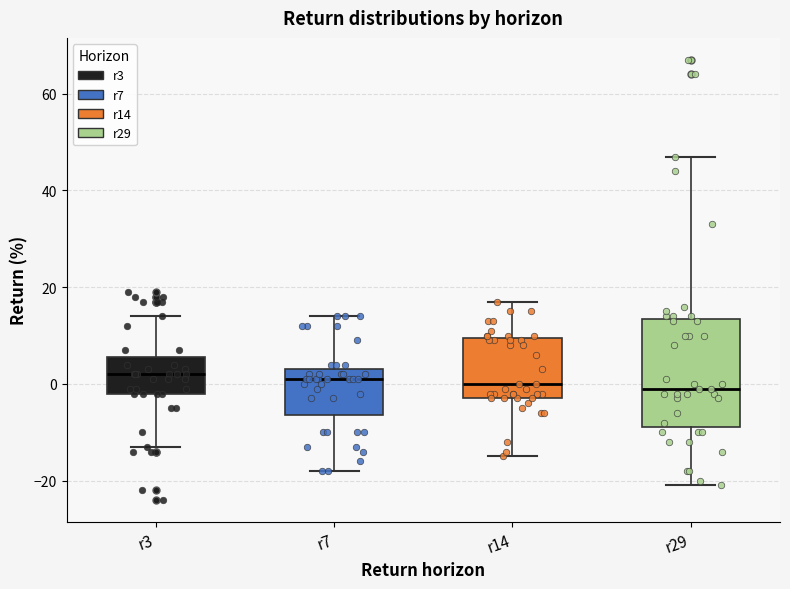

Reading left to right, read every box against the y-axis: the position of its median line, the range the box covers, and the ends of its whiskers. The values are not printed on the chart, so give them approximately, as read against the axis.

r3: median 2, box -2 to 6, whiskers -12 to 14
r7: median 2, box -6 to 4, whiskers -18 to 14
r14: median 0, box -2 to 10, whiskers -14 to 18
r29: median 0, box -8 to 14, whiskers -20 to 48